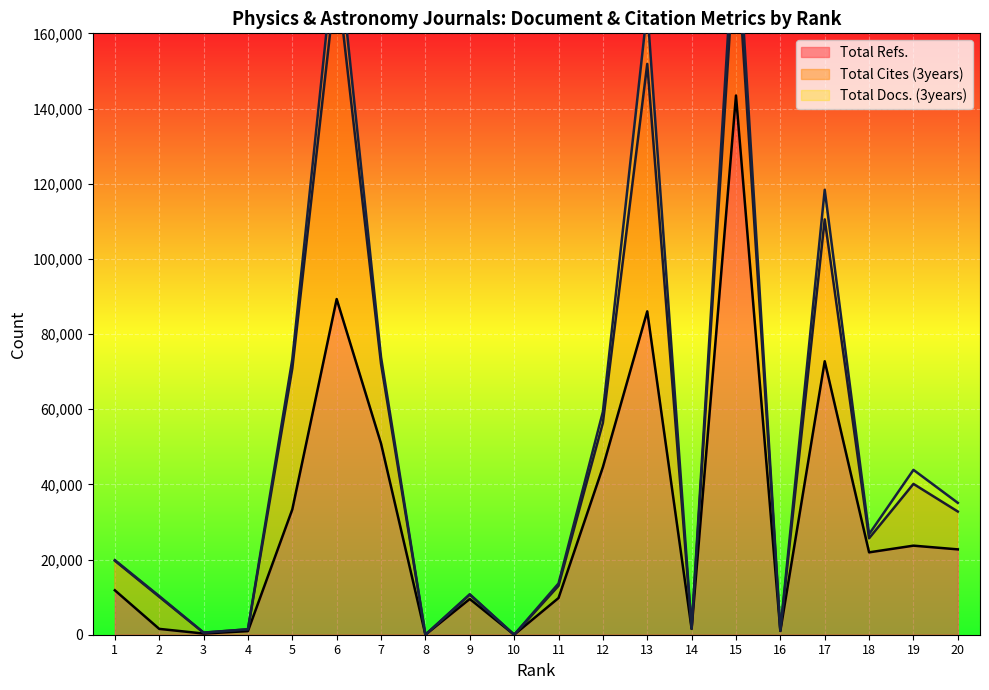

What is the maximum value for Total Docs. (3years)?

14658